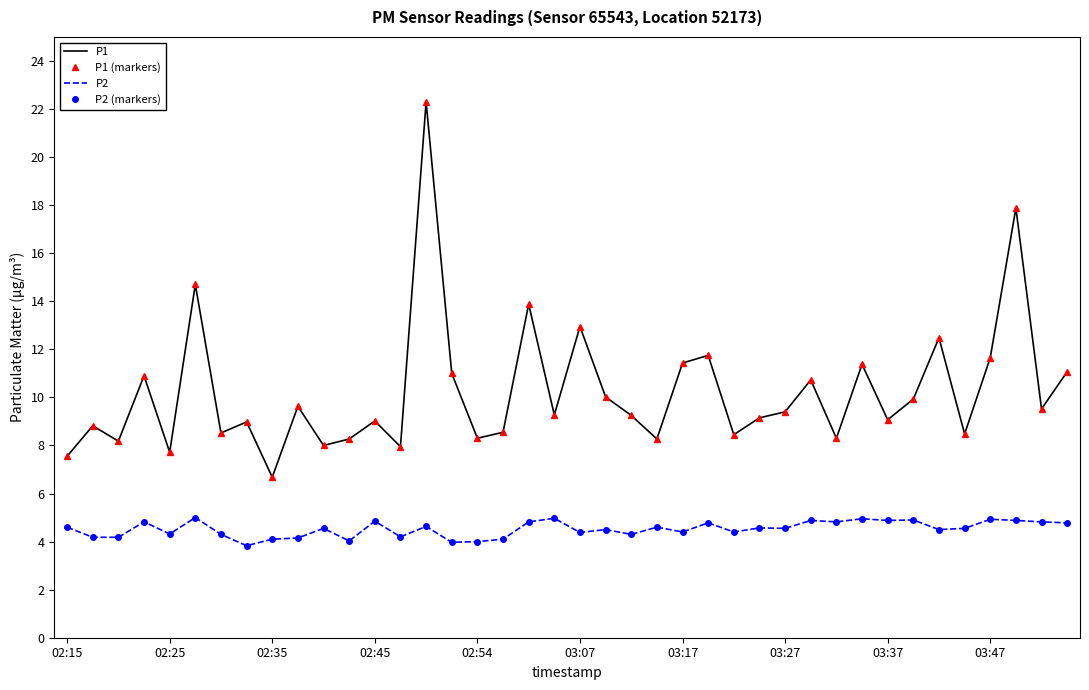

What is the difference between the maximum and minimum values in the P1 series?

15.6